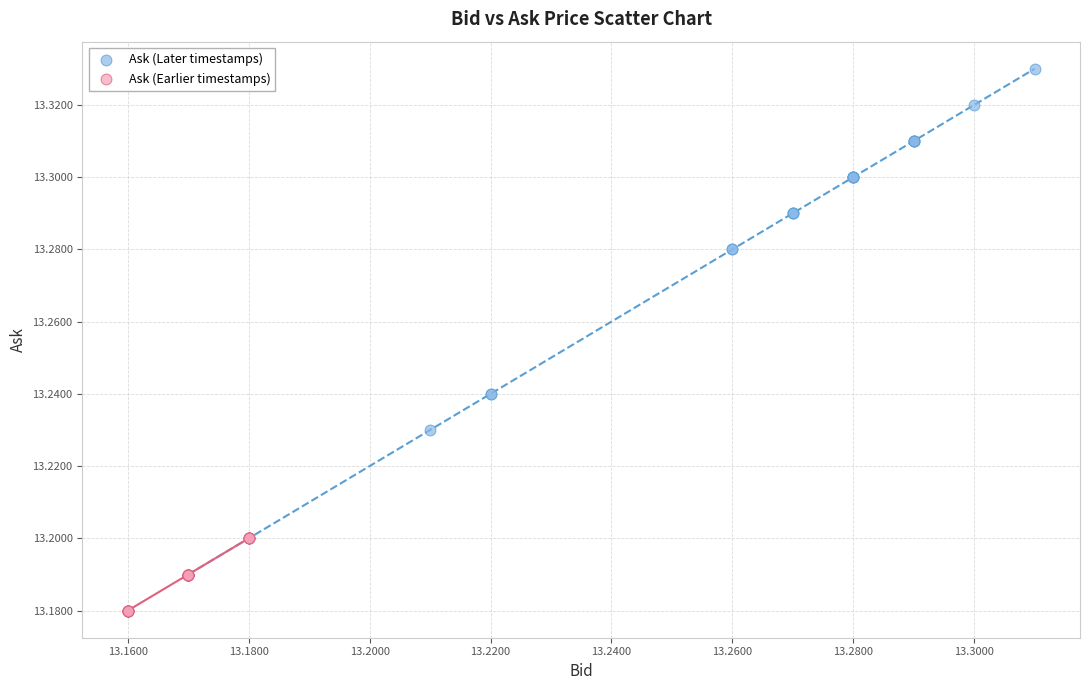

Which series contains the lowest Y value?

Ask (Earlier timestamps)